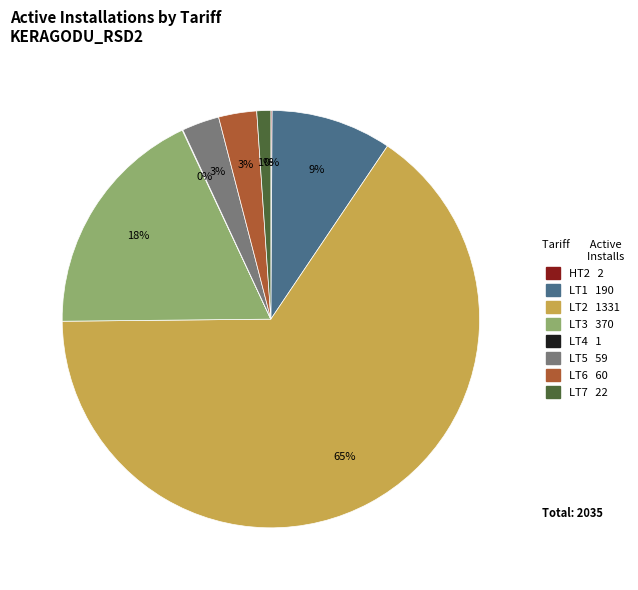

Is it true that LT1 is 9% of the pie?

True